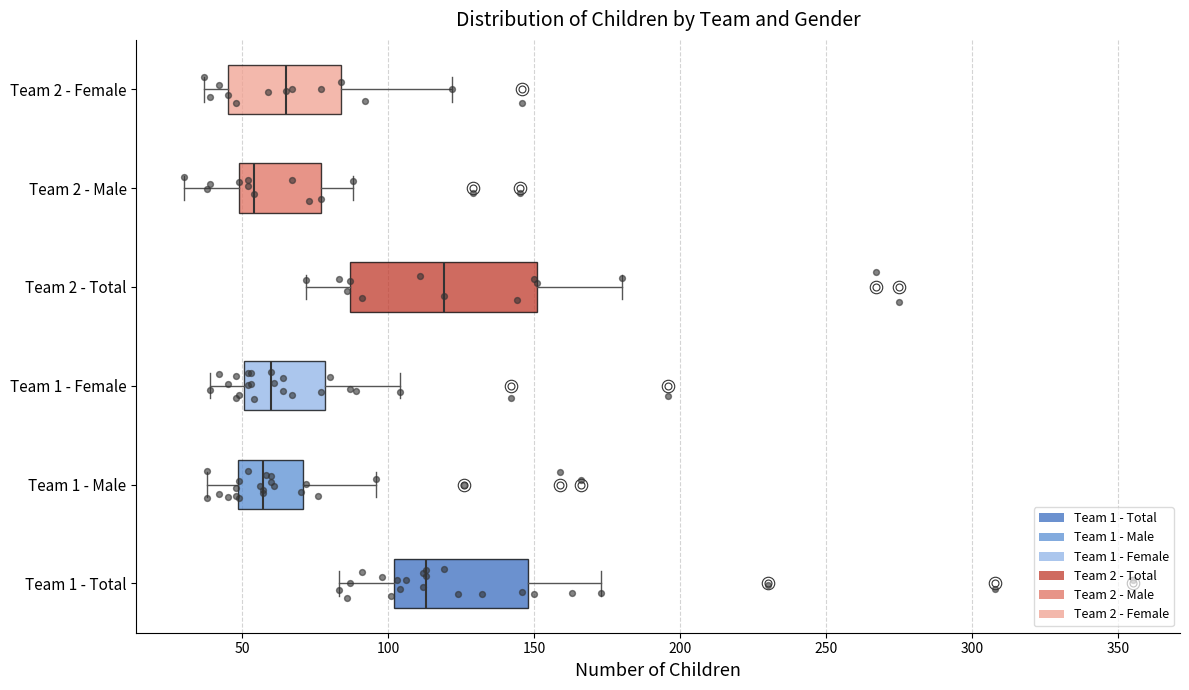

Reading bottom to top, read every box against the x-axis: the position of its median line, the range the box covers, and the ends of its whiskers. The values are not printed on the chart, so give them approximately, as read against the axis.

Team 1 - Total: median 115, box 100 to 150, whiskers 85 to 175
Team 1 - Male: median 55, box 50 to 70, whiskers 40 to 95
Team 1 - Female: median 60, box 50 to 80, whiskers 40 to 105
Team 2 - Total: median 120, box 85 to 150, whiskers 70 to 180
Team 2 - Male: median 55, box 50 to 75, whiskers 30 to 90
Team 2 - Female: median 65, box 45 to 85, whiskers 35 to 120